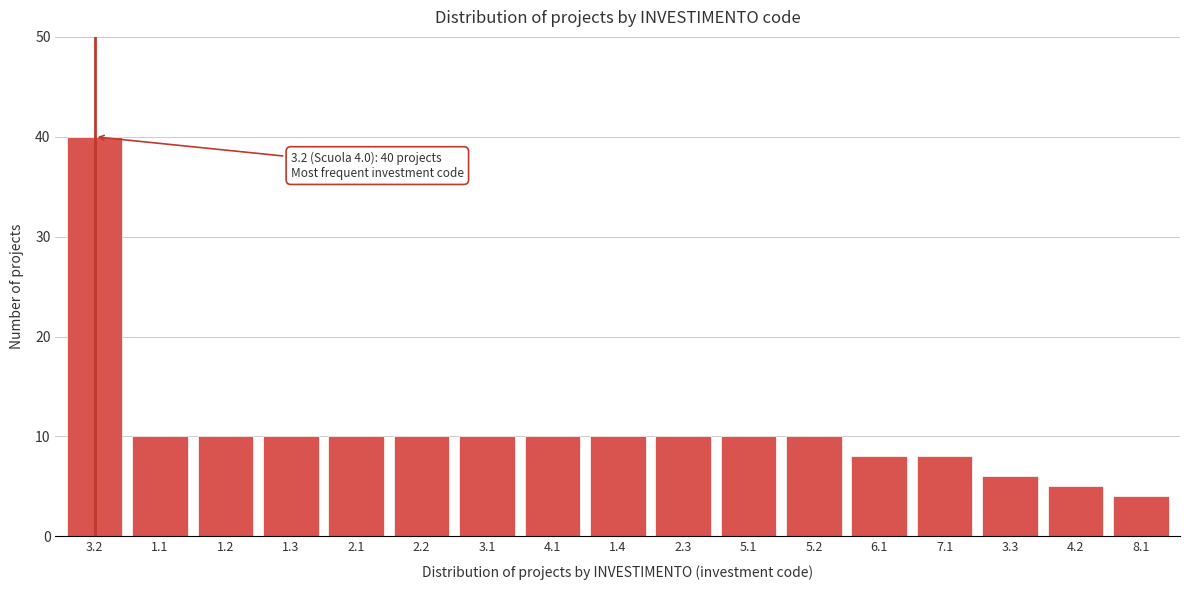

Reading left to right, list all the values displayed in this chart.

40	10	10	10	10	10	10	10	10	10	10	10	8	8	6	5	4